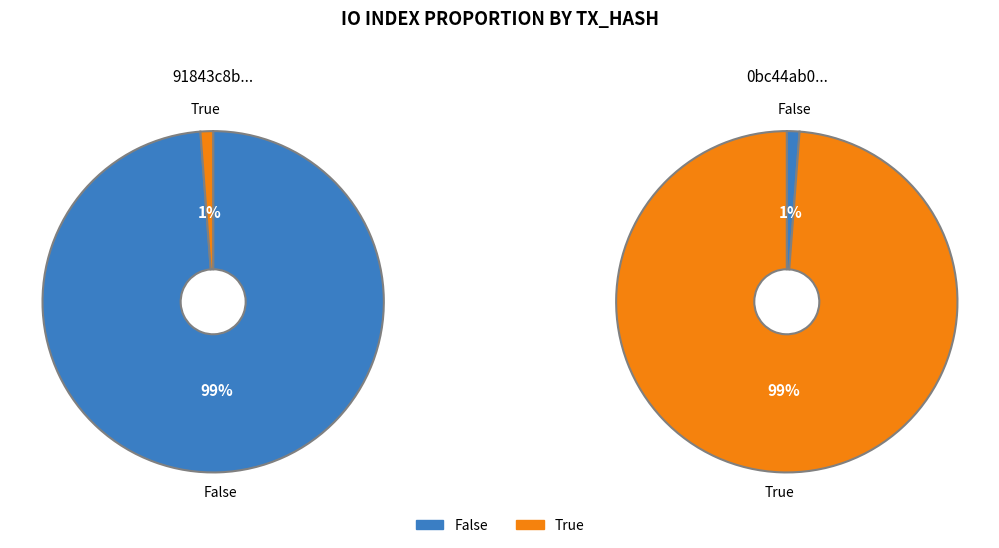

To the nearest percent, what is the difference between the largest and smallest slice percentages?

98%